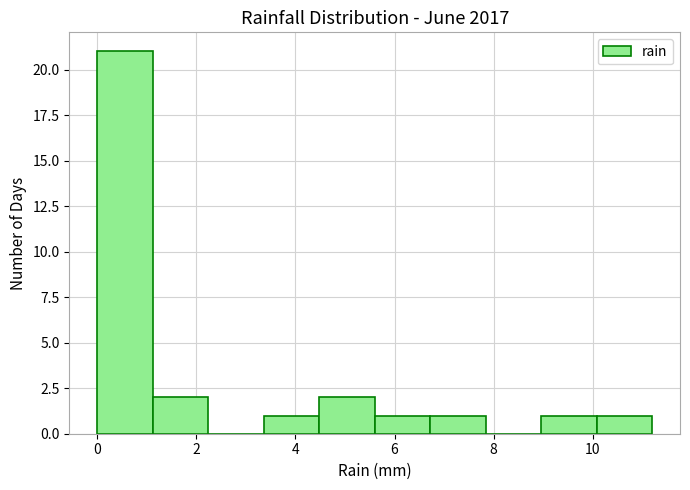

Reading left to right, transcribe this chart: for each bar, give the range it covers on the x-axis and its height. Neither the bar edges nor the heights are printed on the chart, so give them approximately, as read against the axes.

0.00 to 1.12: 21
1.12 to 2.24: 2
2.24 to 3.36: 0
3.36 to 4.48: 1
4.48 to 5.60: 2
5.60 to 6.72: 1
6.72 to 7.84: 1
7.84 to 8.96: 0
8.96 to 10.08: 1
10.08 to 11.20: 1